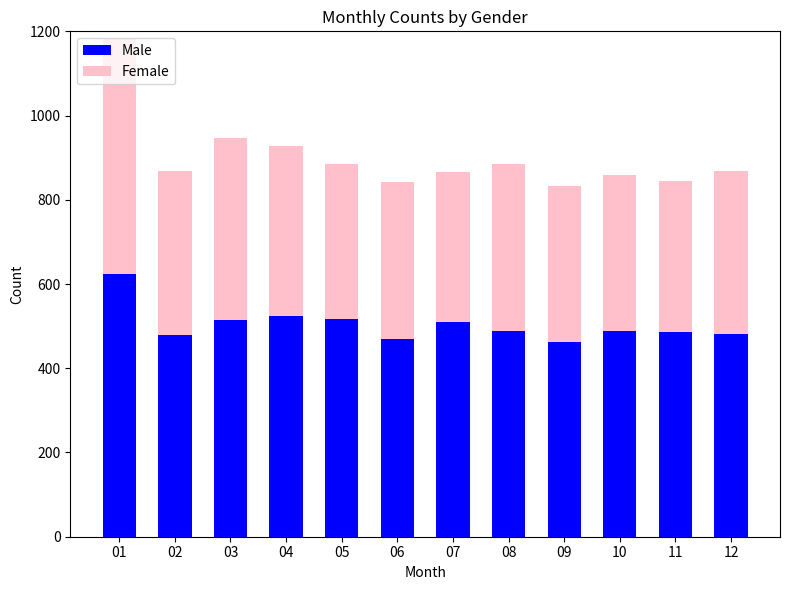

What is the highest value of the Male series?

624